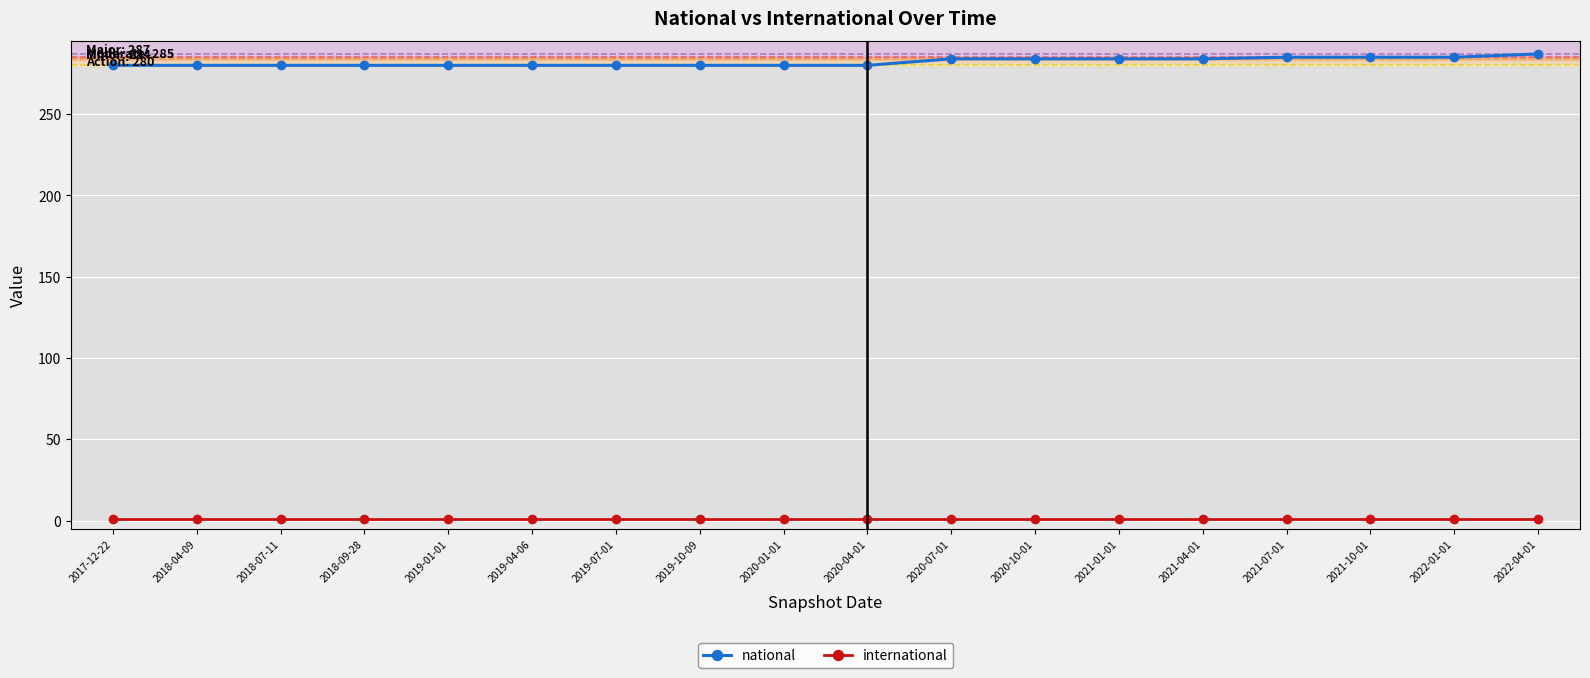

True or false: national and international cross at least once.

False